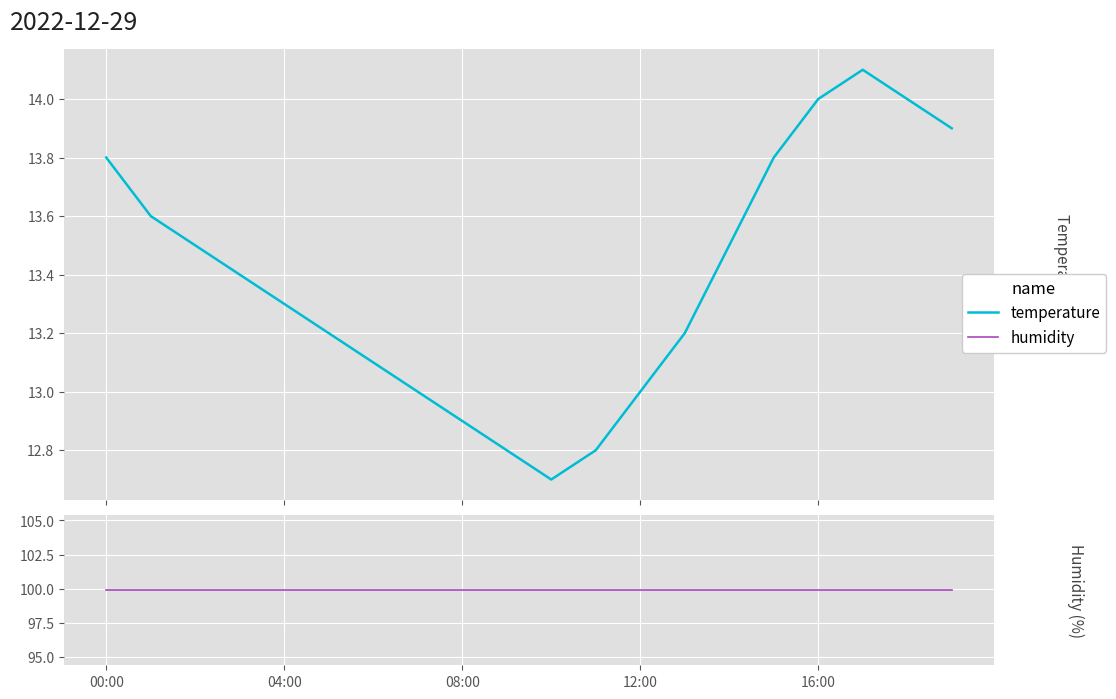

What is the minimum value shown in the chart?

12.7